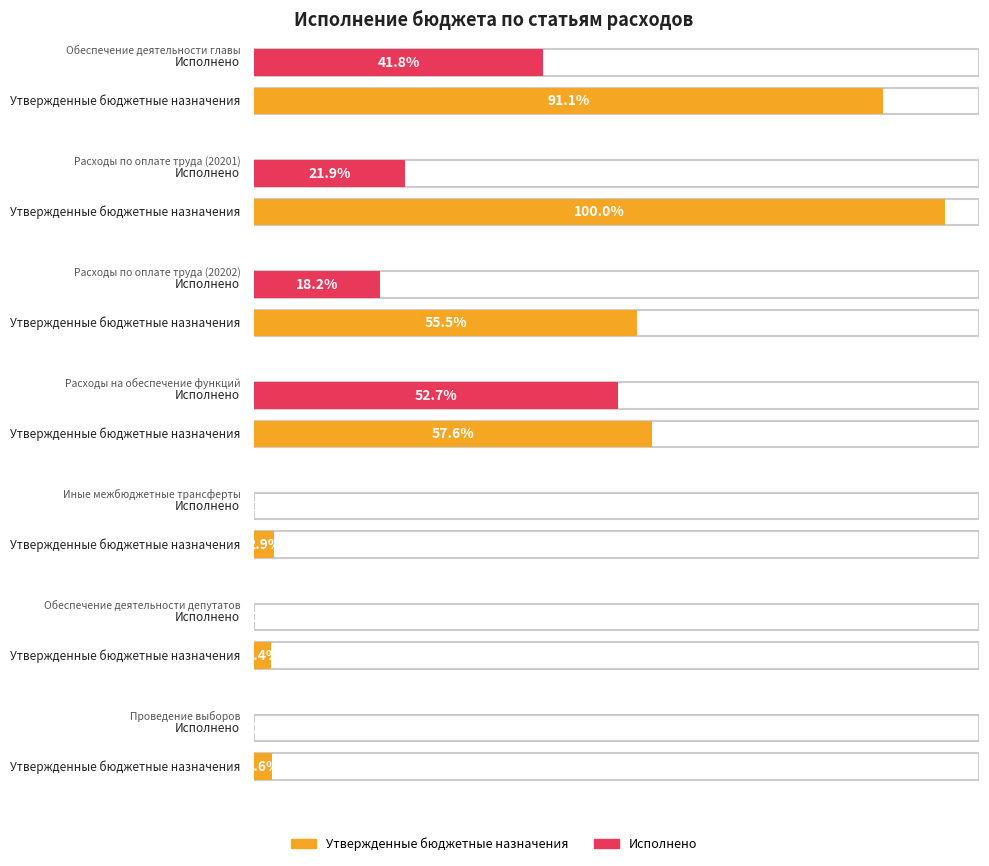

How many distinct data groups are displayed?

2